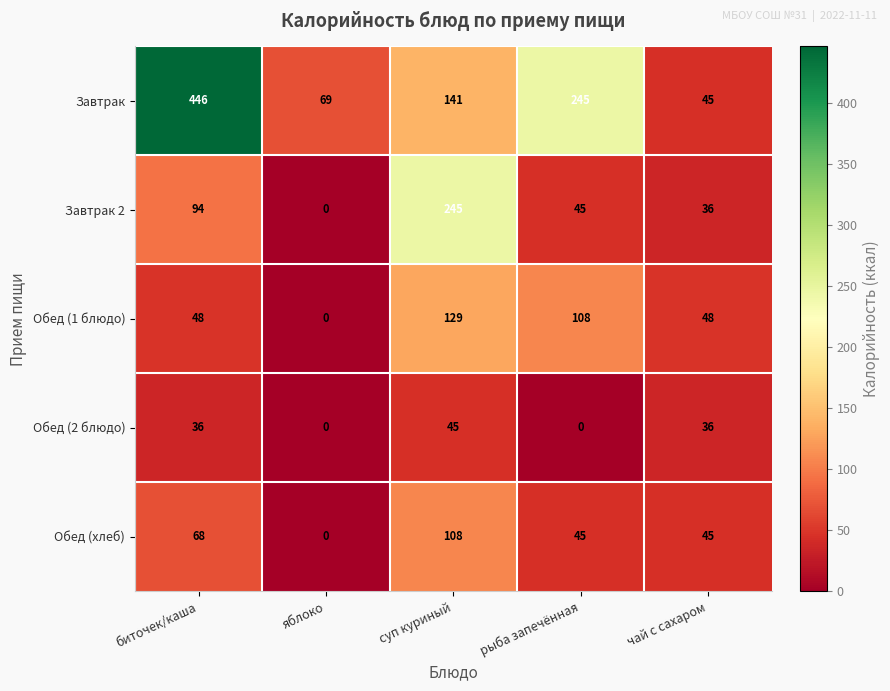

What is the difference between the Завтрак 2 values at чай с сахаром and биточек/каша?

58